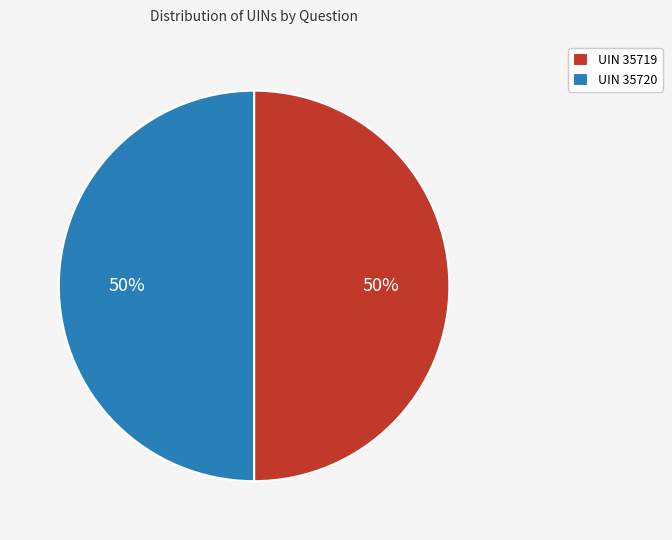

Is the sum of UIN 35719 and UIN 35720 greater than half?

Yes